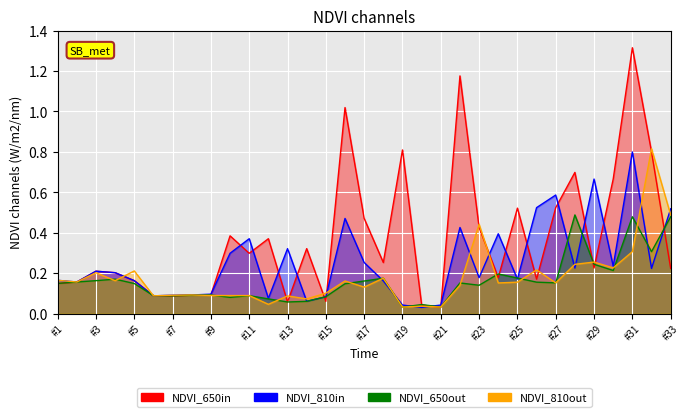

What is the total value across all series at #21?

0.1